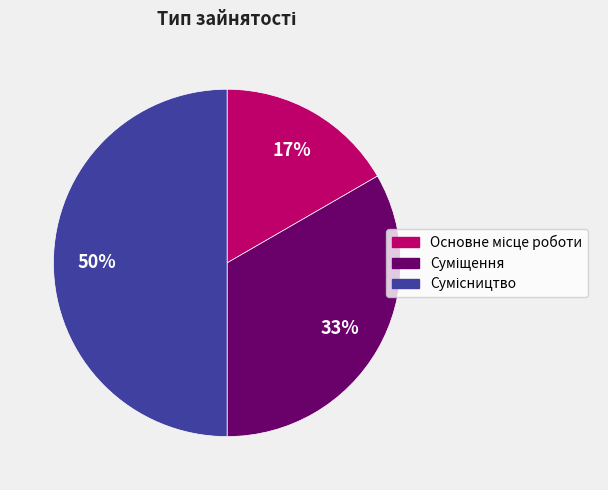

What percentage is the Суміщення slice, to the nearest percent?

33%